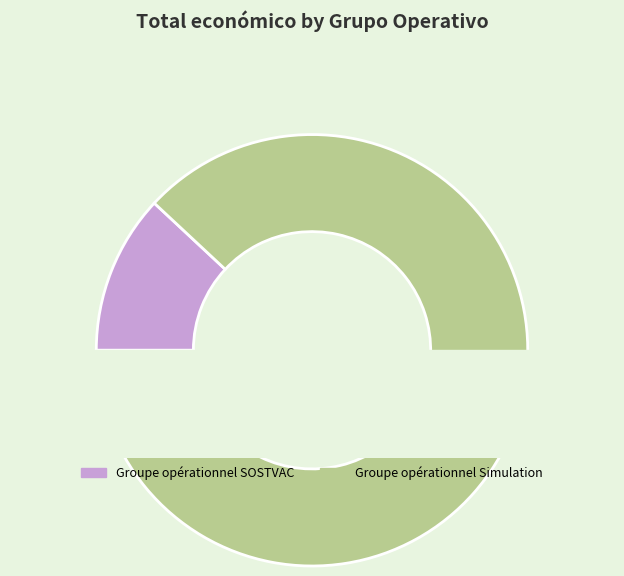

Does any single category account for the majority?

Yes